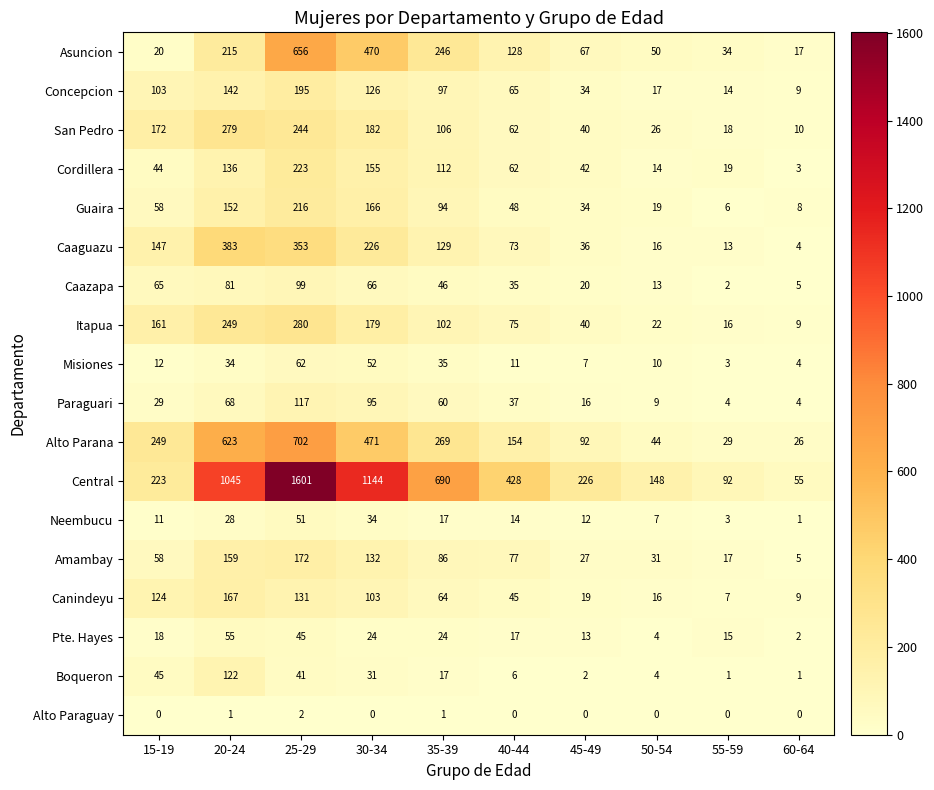

What is the sum of the Central values at 45-49 and 50-54?

374